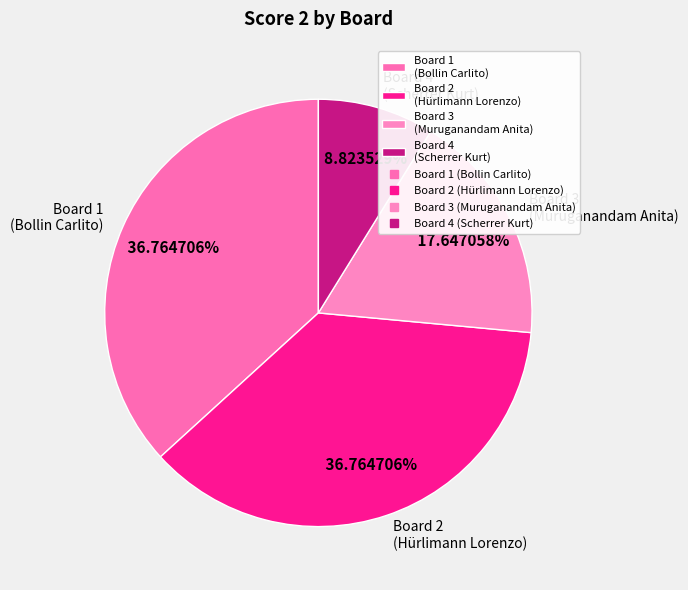

Is there any slice that represents more than half of the pie?

No